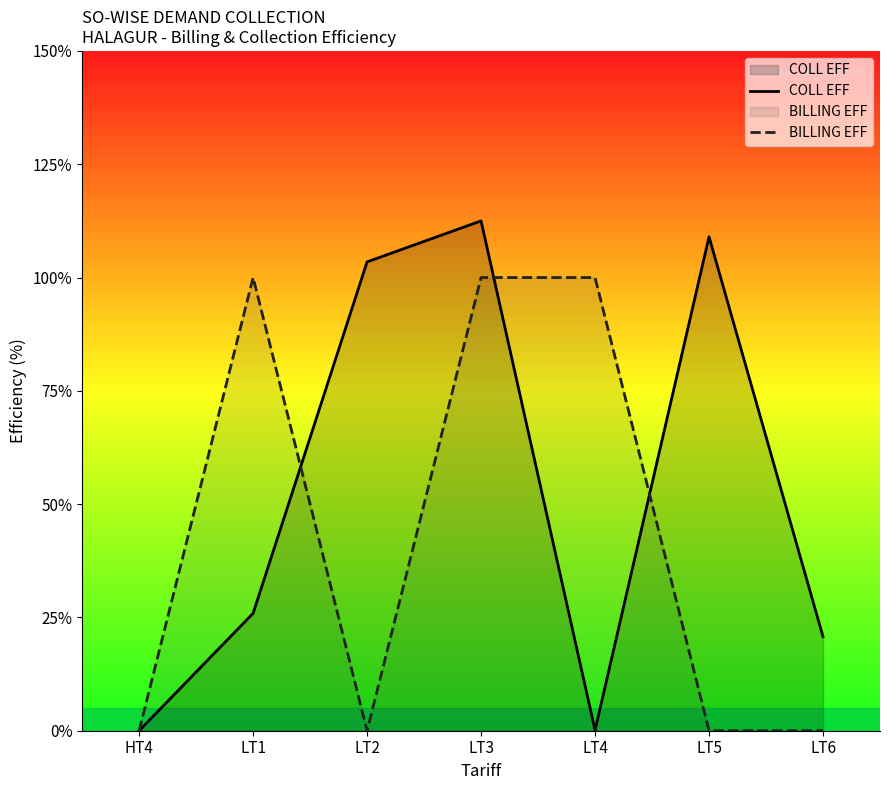

In BILLING EFF, how many points are higher than both neighbors (excluding endpoints)?

1